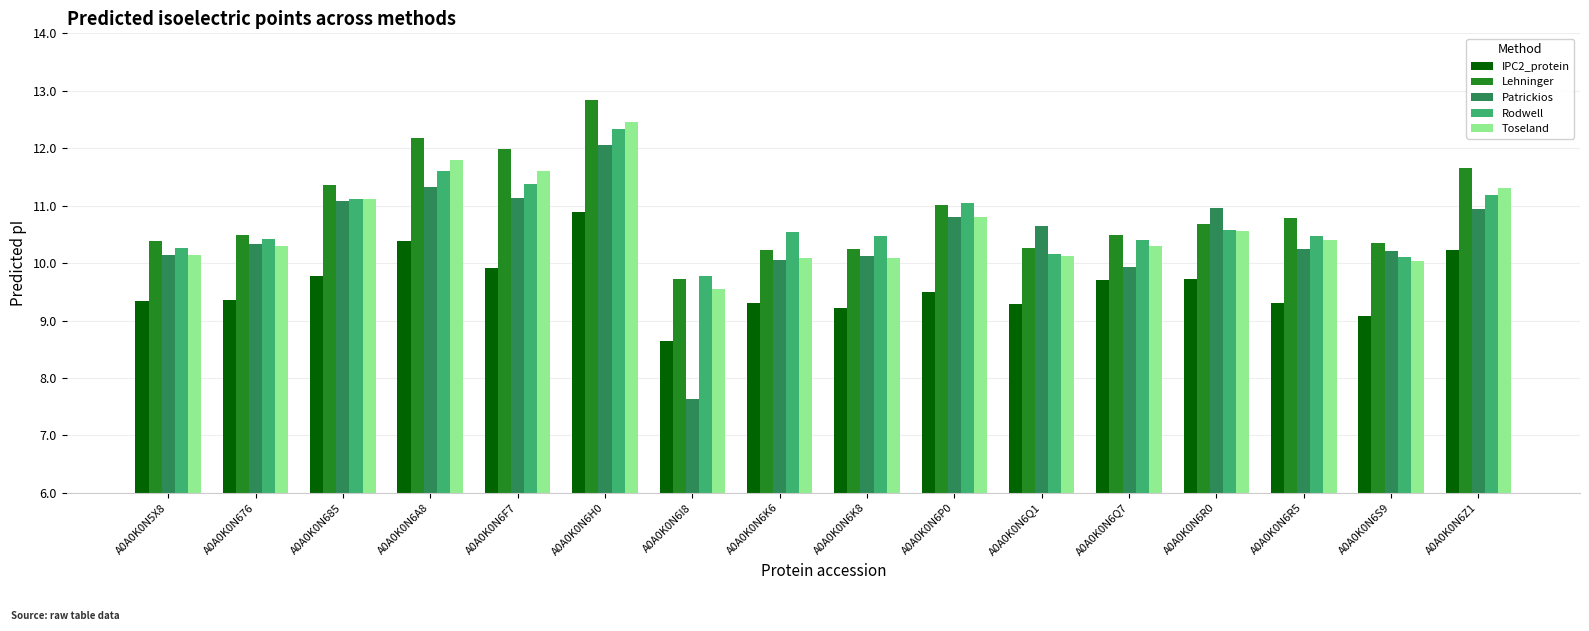

True or false: Lehninger has a value of 6.3 at A0A0K0N6S9.

False